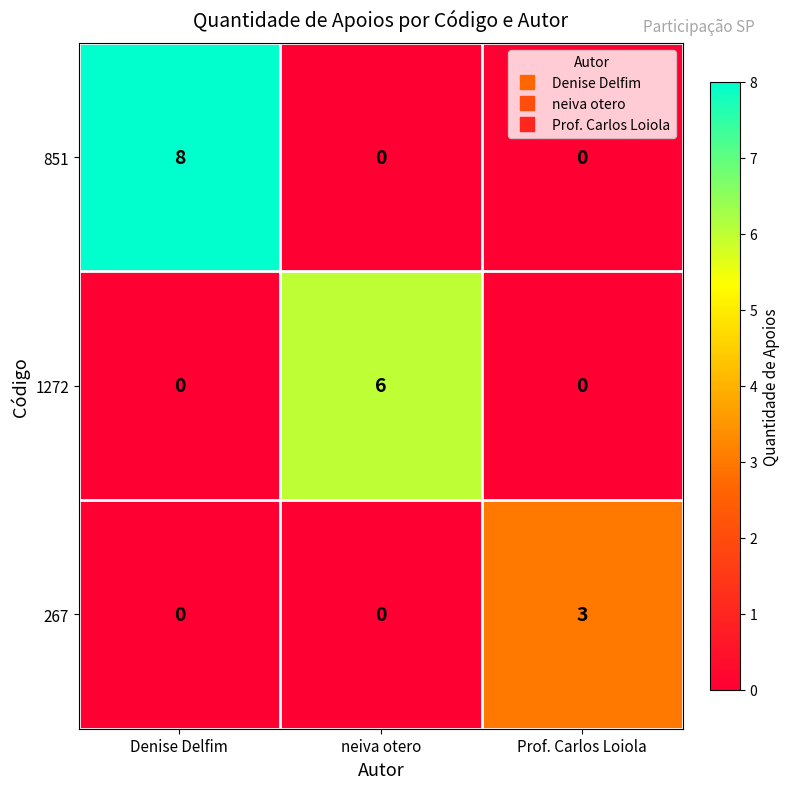

List the series in order of their overall mean, highest first.

851, 1272, 267